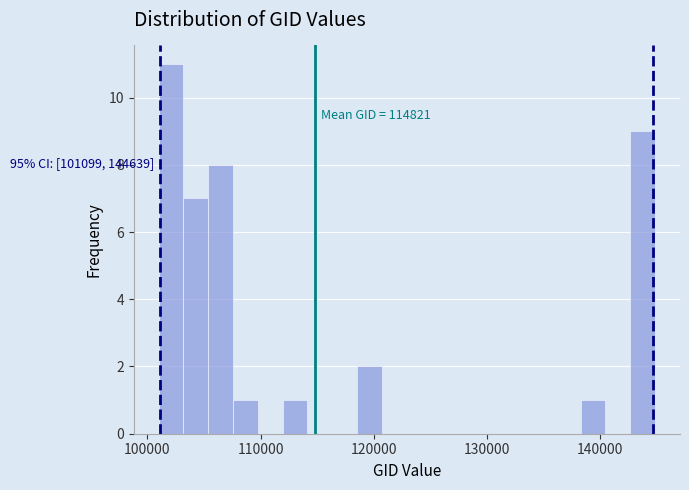

Read against the x-axis, roughly where is the centre of the tallest bar?

102000